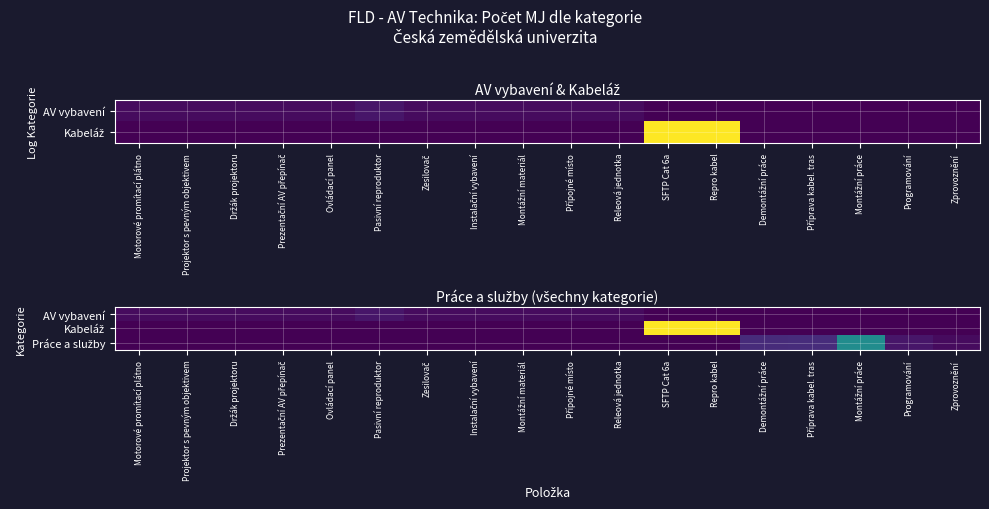

Which has a higher value, Programování or Ovládací panel?

Ovládací panel